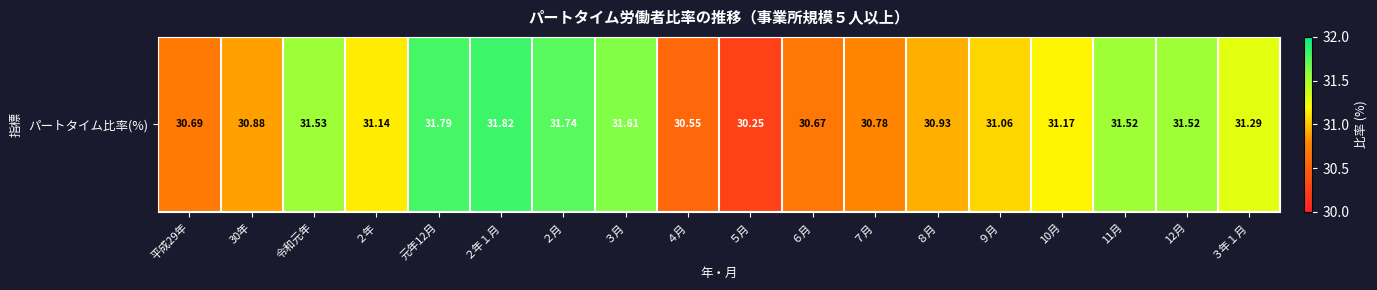

What is the ratio of the value at 12月 to the value at ２年１月?

1.0